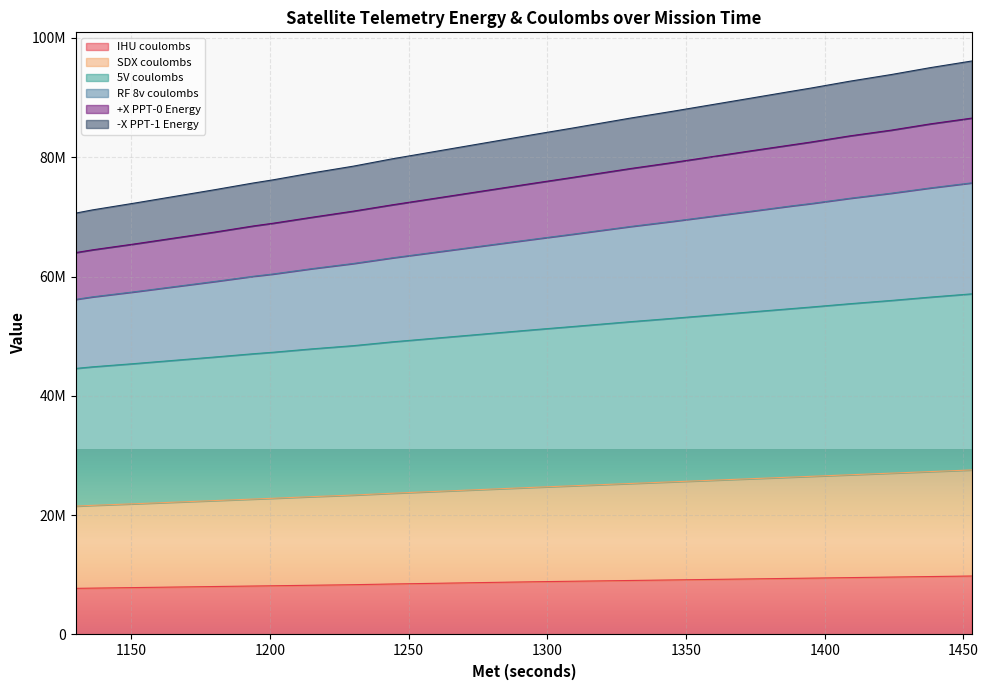

Which has a higher value, 1374 or 1230?

1374